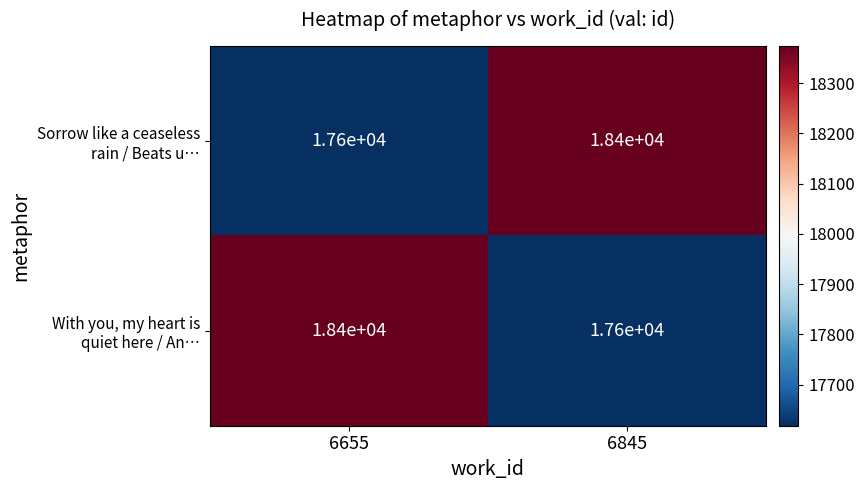

What is the spread (max minus min) of values at 6845?

800